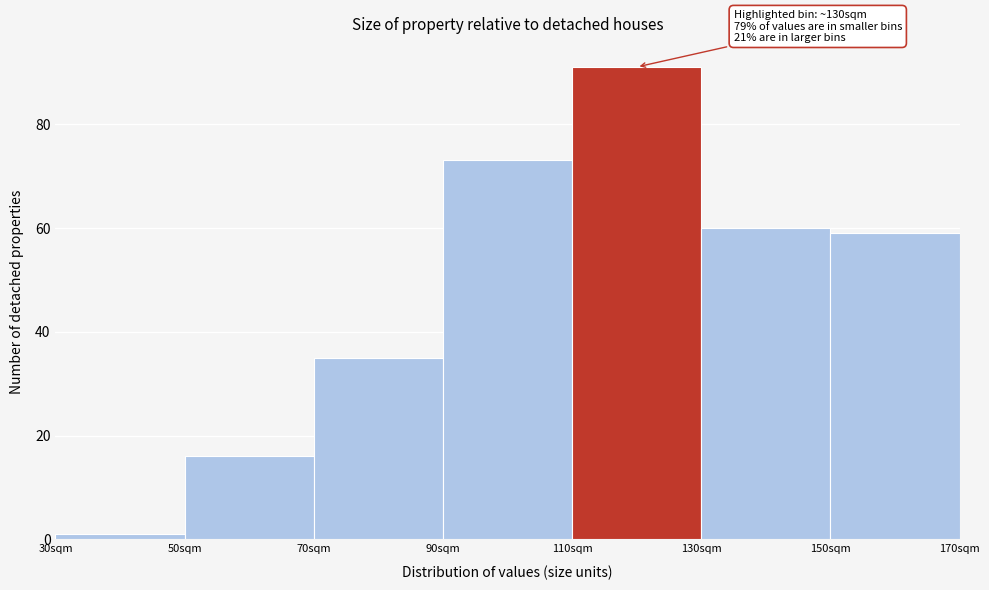

Reading right to left, transcribe all the data shown in this chart.

150sqm=59	130sqm=60	110sqm=91	90sqm=73	70sqm=35	50sqm=16	30sqm=1